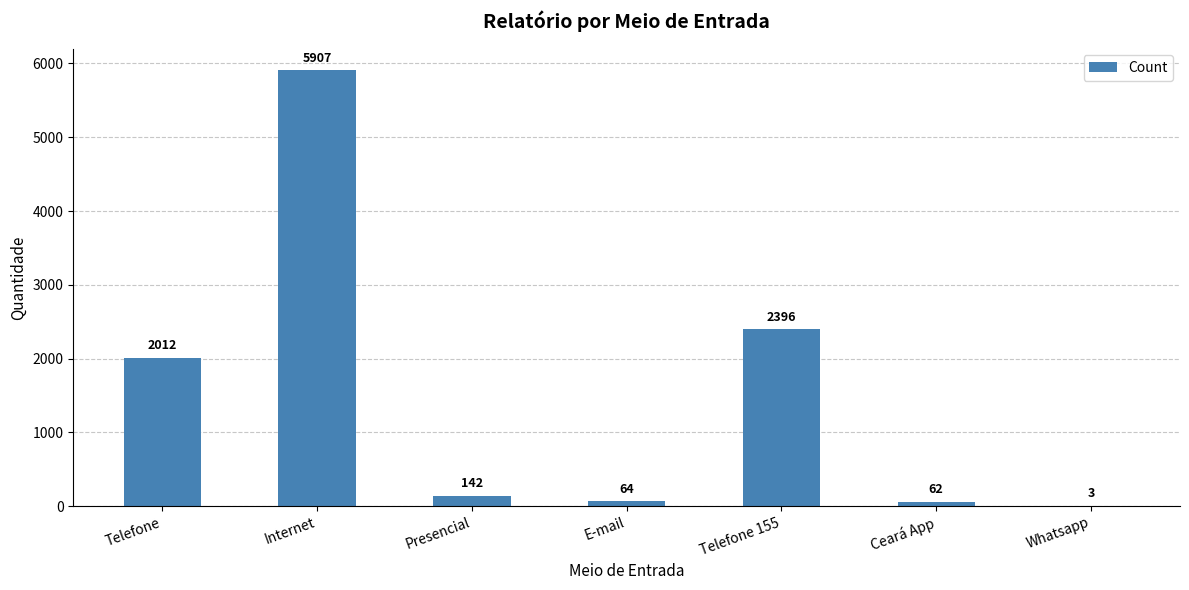

What is the sum of the values at Ceará App and Whatsapp?

65